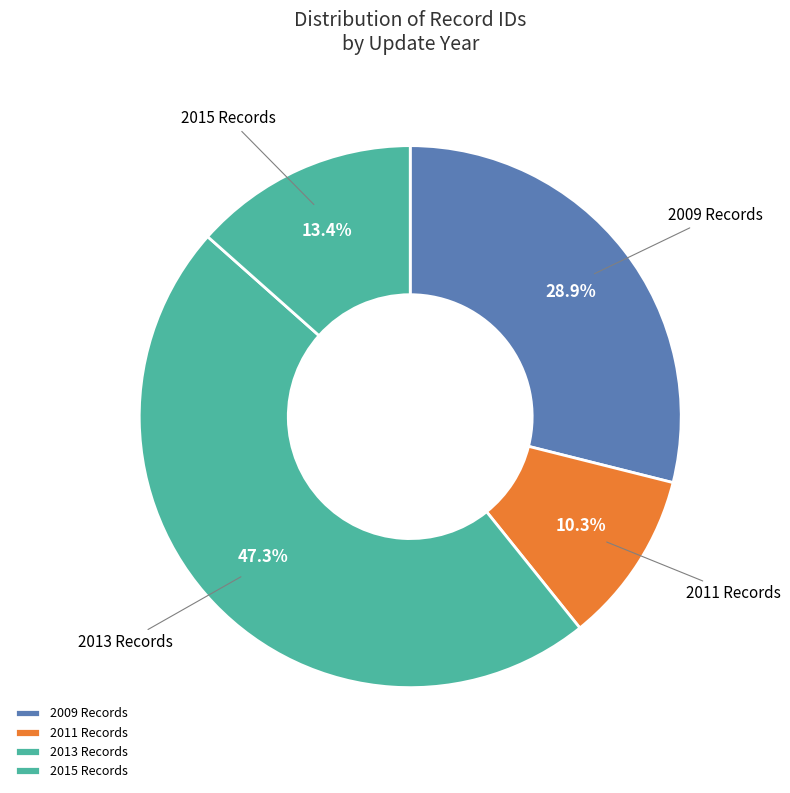

What is the ratio of the value at 2009 Records to the value at 2013 Records?

0.6